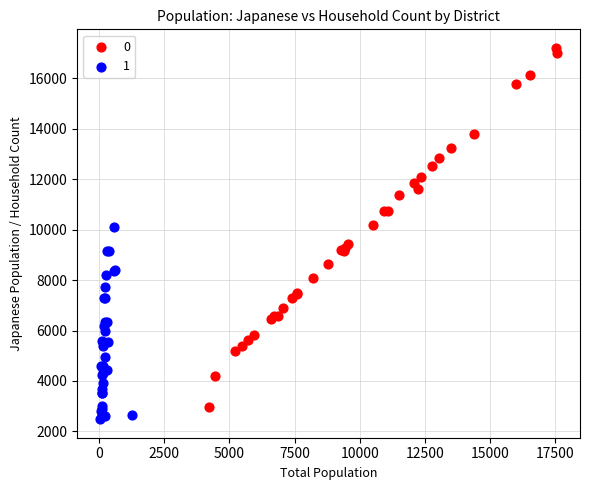

What are all the series names shown in the legend?

0, 1